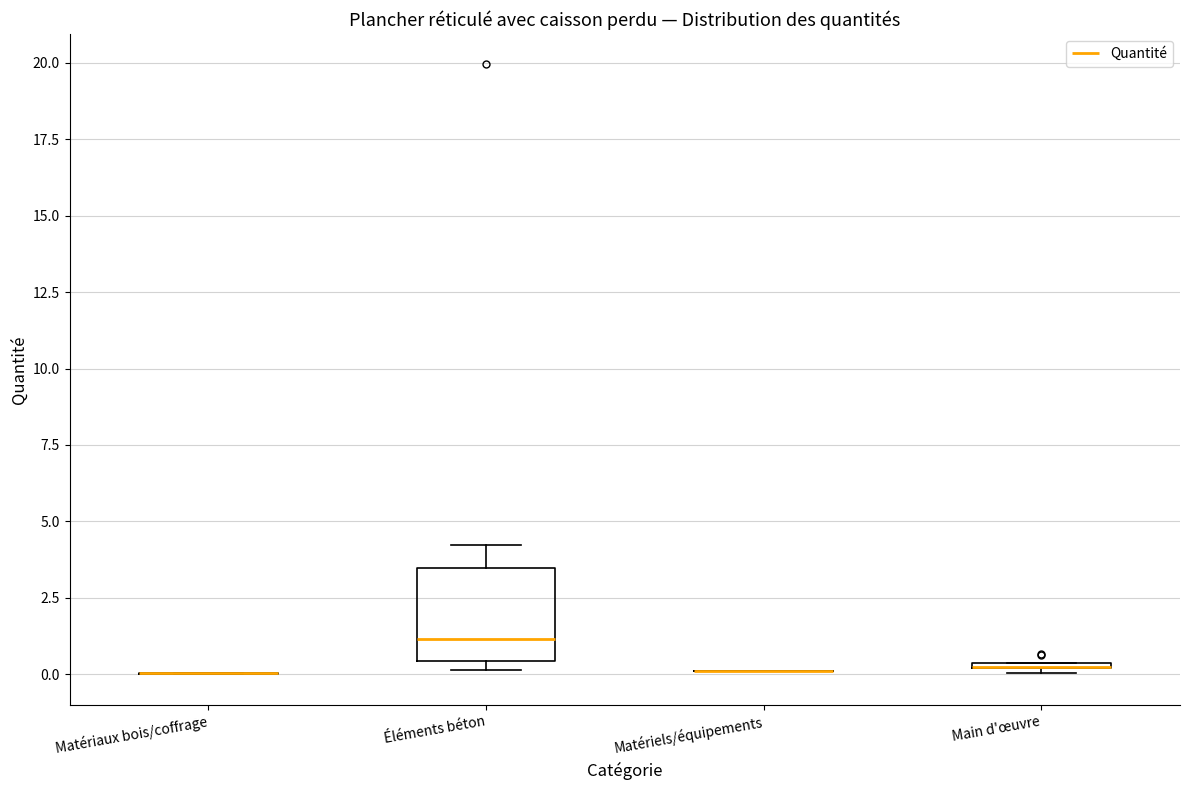

Comparing the boxes themselves (not the whiskers), which one is the tallest?

Éléments béton